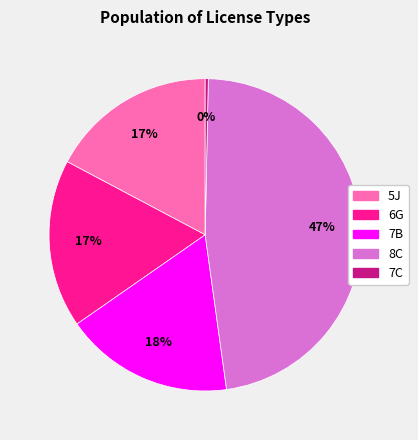

True or false: 7C accounts for 0% of the total.

True